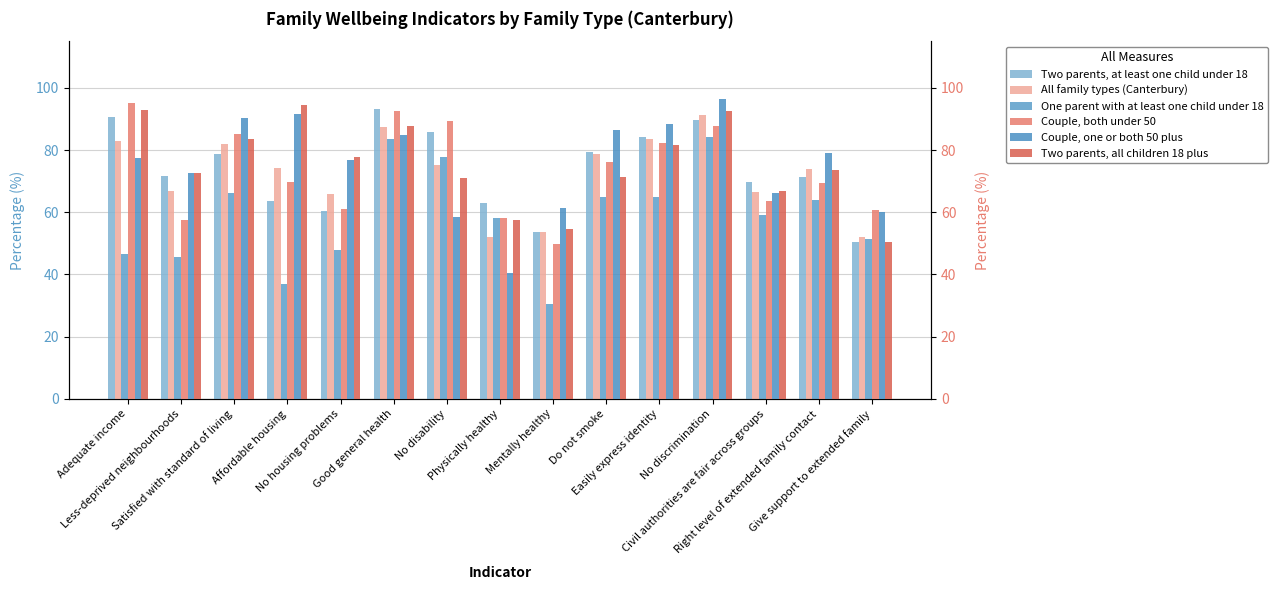

Which series has the widest spread of values?

Couple, one or both 50 plus